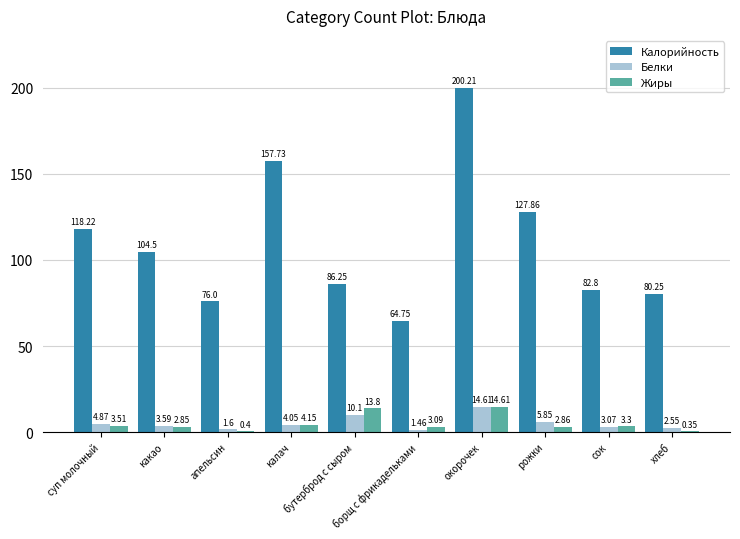

What is the sum of all Калорийность values?

1098.6